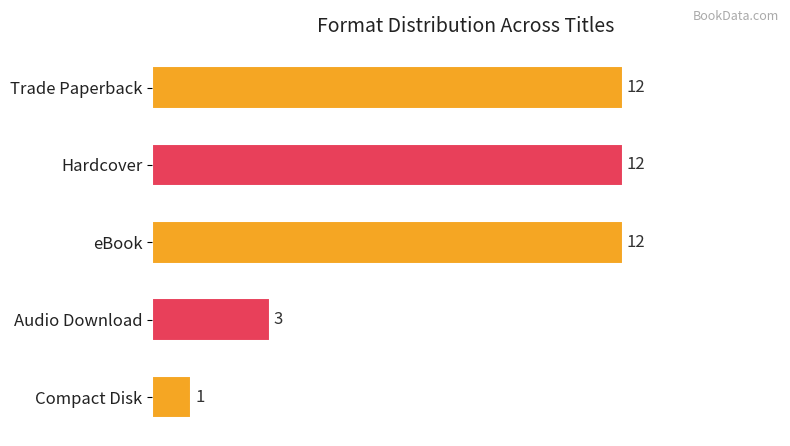

Is it true that the value at eBook is 12?

True